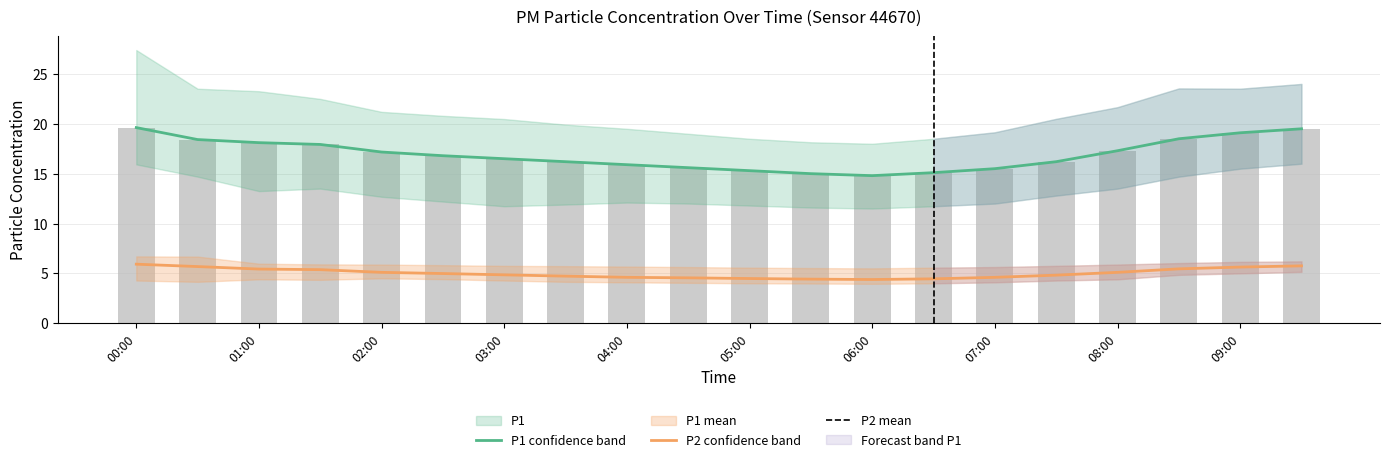

How many data points in P1 are above 16?

13